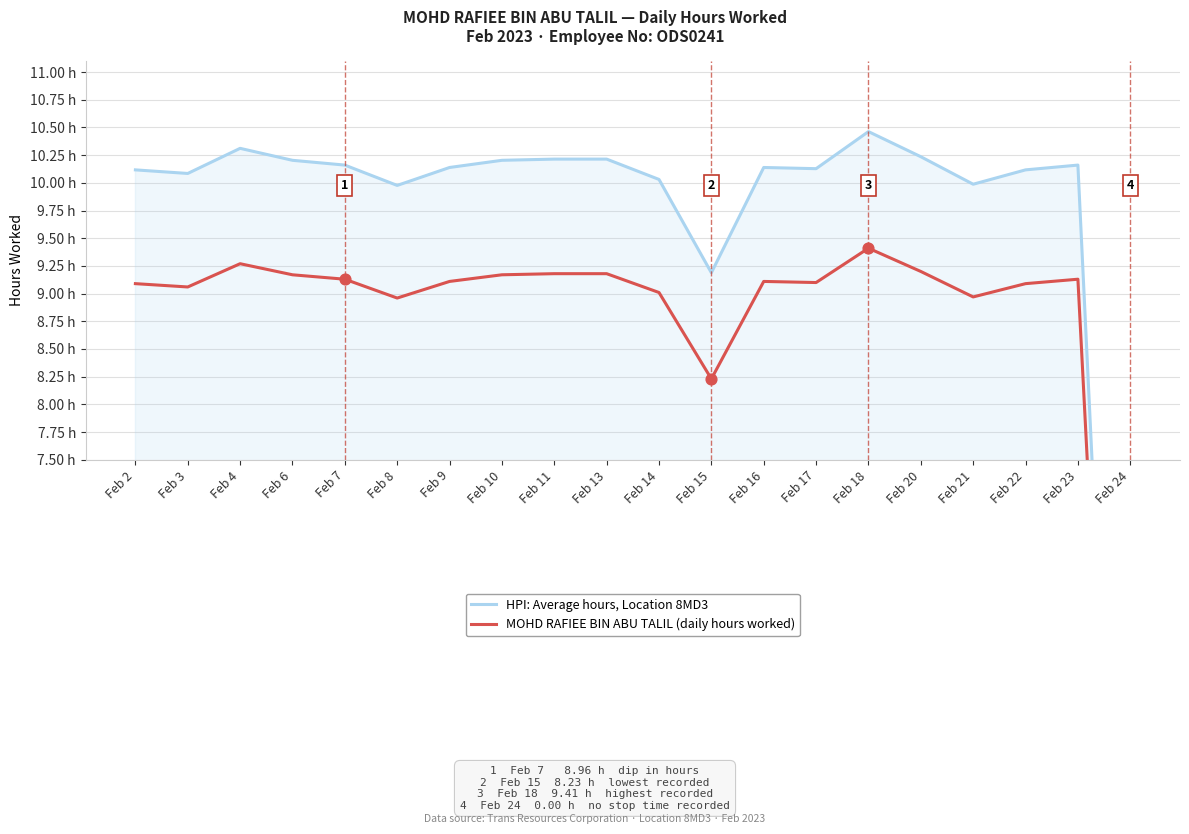

At how many categories does at least one series exceed 4?

19